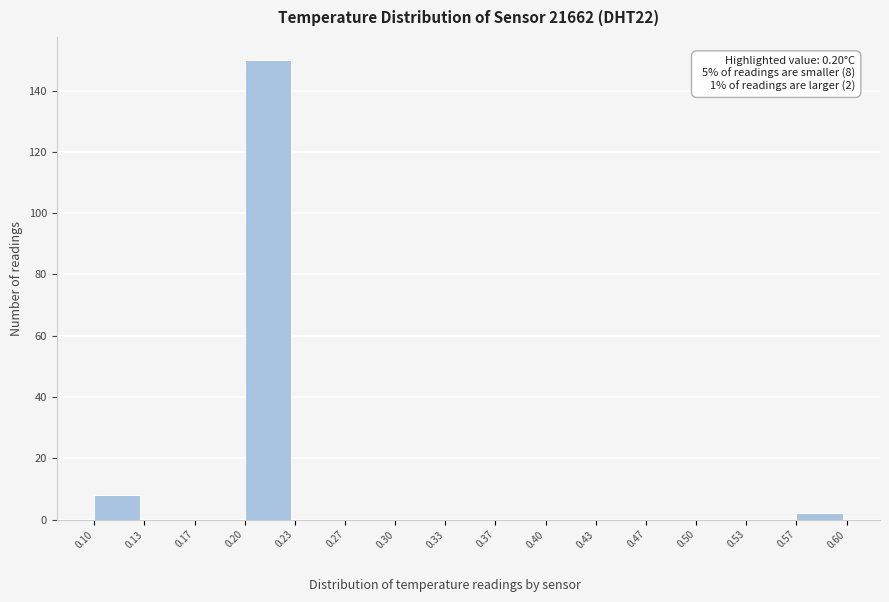

Over which range of the x-axis is the bar tallest?

0.20 to 0.23